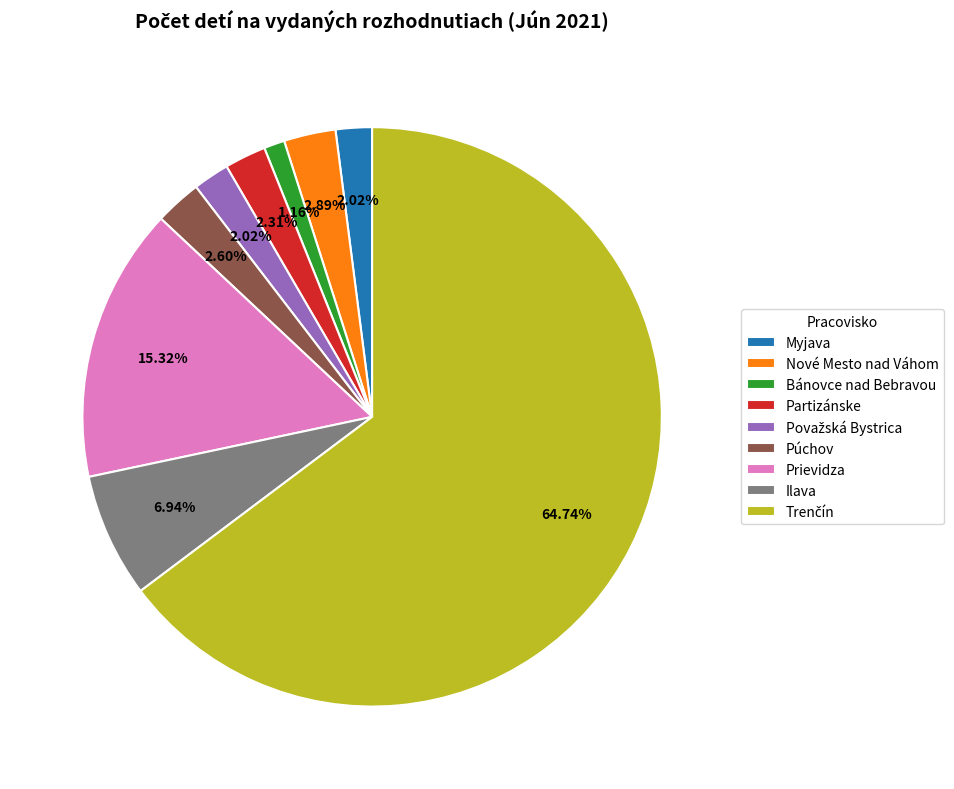

To the nearest percent, what is the difference between the largest and smallest slice percentages?

64%